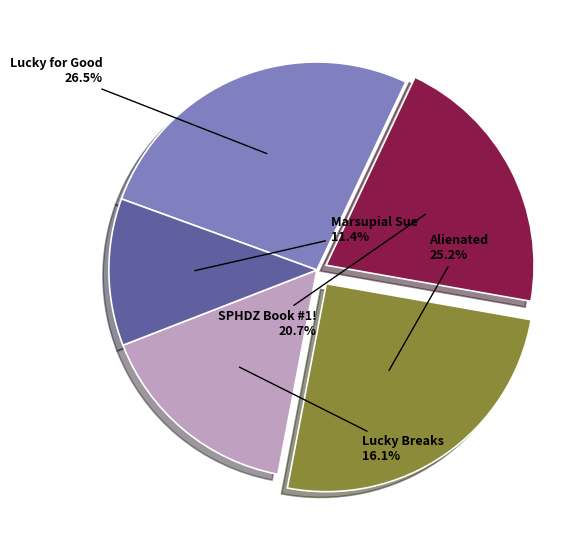

How many slices are in this pie chart?

5